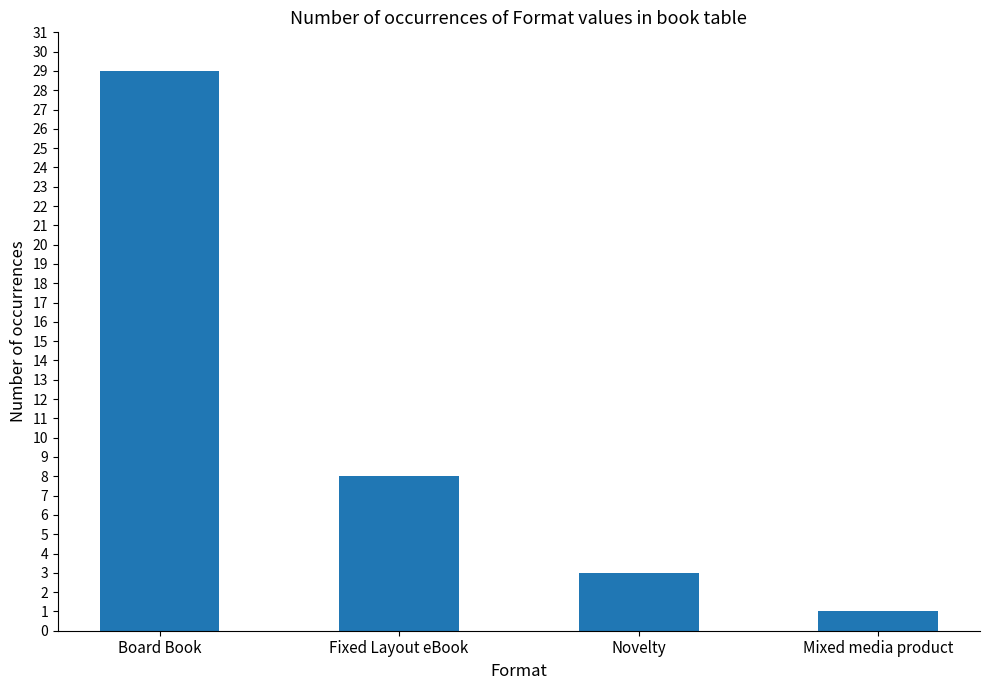

Approximately how many times larger is the value at Mixed media product compared to Novelty?

0.3